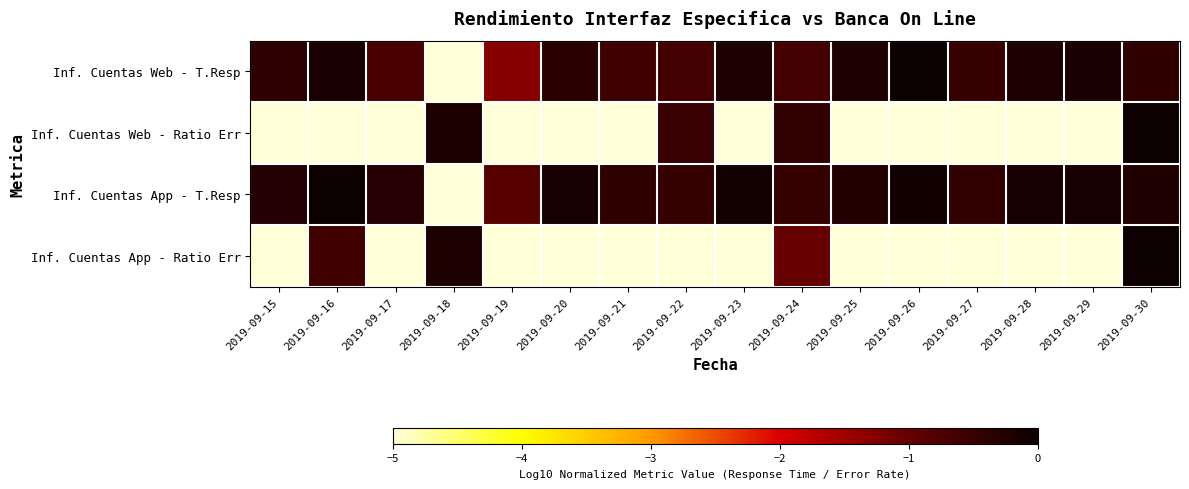

Reading left to right, extract all data points from this chart.

Inf. Cuentas Web - T.Resp: 2019-09-15=-0.4	2019-09-16=-0.1	2019-09-17=-0.7	2019-09-18=-5.0	2019-09-19=-1.3	2019-09-20=-0.4	2019-09-21=-0.6	2019-09-22=-0.6	2019-09-23=-0.2	2019-09-24=-0.6	2019-09-25=-0.2	2019-09-26=0.0	2019-09-27=-0.5	2019-09-28=-0.2	2019-09-29=-0.2	2019-09-30=-0.4
Inf. Cuentas Web - Ratio Err: 2019-09-15=-5.0	2019-09-16=-5.0	2019-09-17=-5.0	2019-09-18=-0.2	2019-09-19=-5.0	2019-09-20=-5.0	2019-09-21=-5.0	2019-09-22=-0.5	2019-09-23=-5.0	2019-09-24=-0.4	2019-09-25=-5.0	2019-09-26=-5.0	2019-09-27=-5.0	2019-09-28=-5.0	2019-09-29=-5.0	2019-09-30=0.0
Inf. Cuentas App - T.Resp: 2019-09-15=-0.3	2019-09-16=0.0	2019-09-17=-0.3	2019-09-18=-5.0	2019-09-19=-0.8	2019-09-20=-0.1	2019-09-21=-0.4	2019-09-22=-0.4	2019-09-23=-0.1	2019-09-24=-0.5	2019-09-25=-0.3	2019-09-26=-0.1	2019-09-27=-0.4	2019-09-28=-0.1	2019-09-29=-0.1	2019-09-30=-0.2
Inf. Cuentas App - Ratio Err: 2019-09-15=-5.0	2019-09-16=-0.6	2019-09-17=-5.0	2019-09-18=-0.2	2019-09-19=-5.0	2019-09-20=-5.0	2019-09-21=-5.0	2019-09-22=-5.0	2019-09-23=-5.0	2019-09-24=-1.0	2019-09-25=-5.0	2019-09-26=-5.0	2019-09-27=-5.0	2019-09-28=-5.0	2019-09-29=-5.0	2019-09-30=0.0